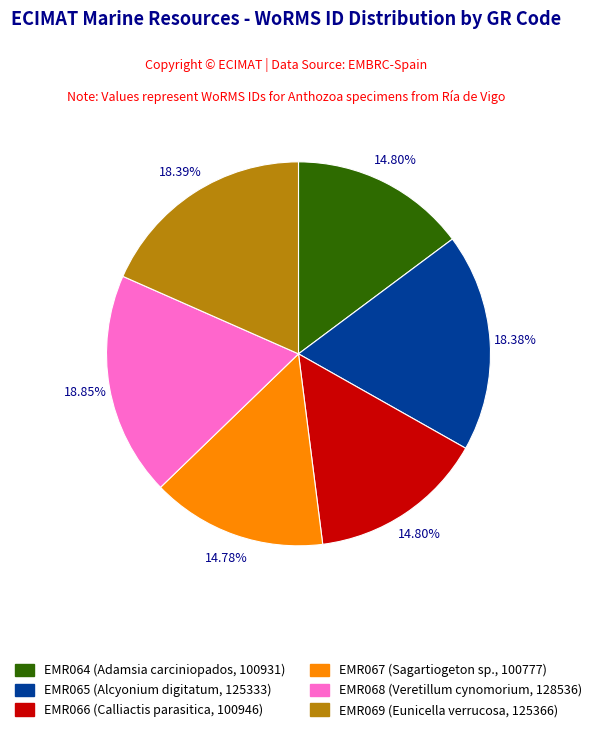

Between EMR069 and EMR067, which is larger?

EMR069